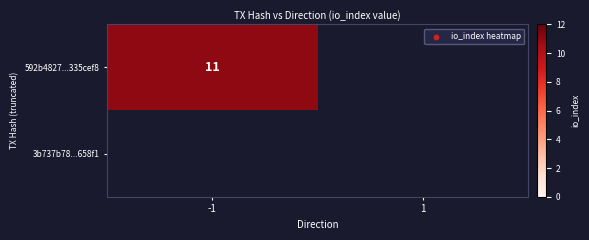

The 592b4827...335cef8 series shows 11 at -1. True or false?

True